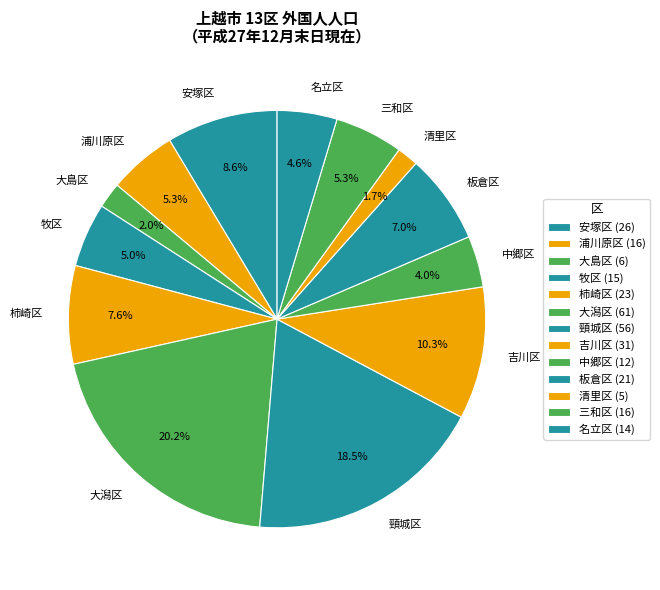

Does 板倉区 represent more than half of the total?

No